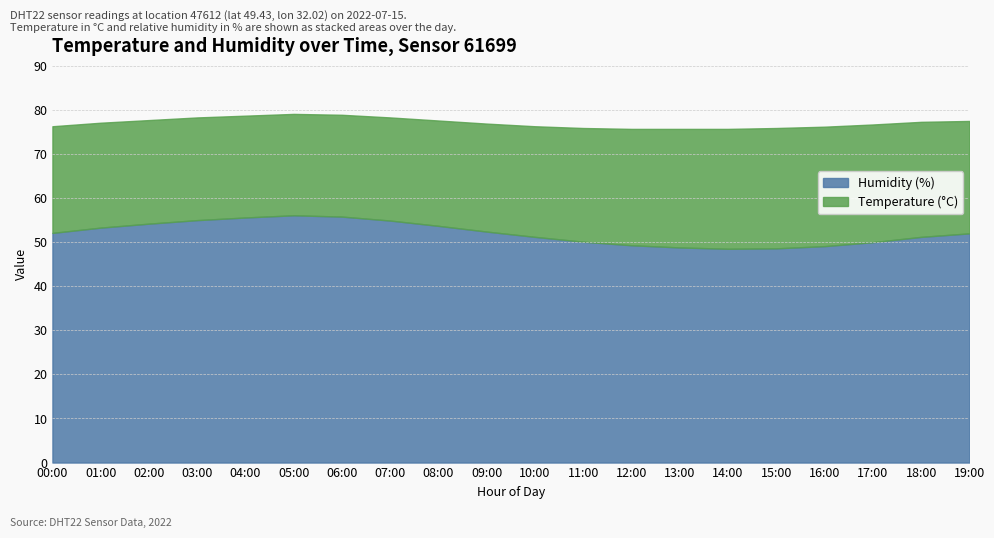

What is the label of the 13th point from the right?

07:00